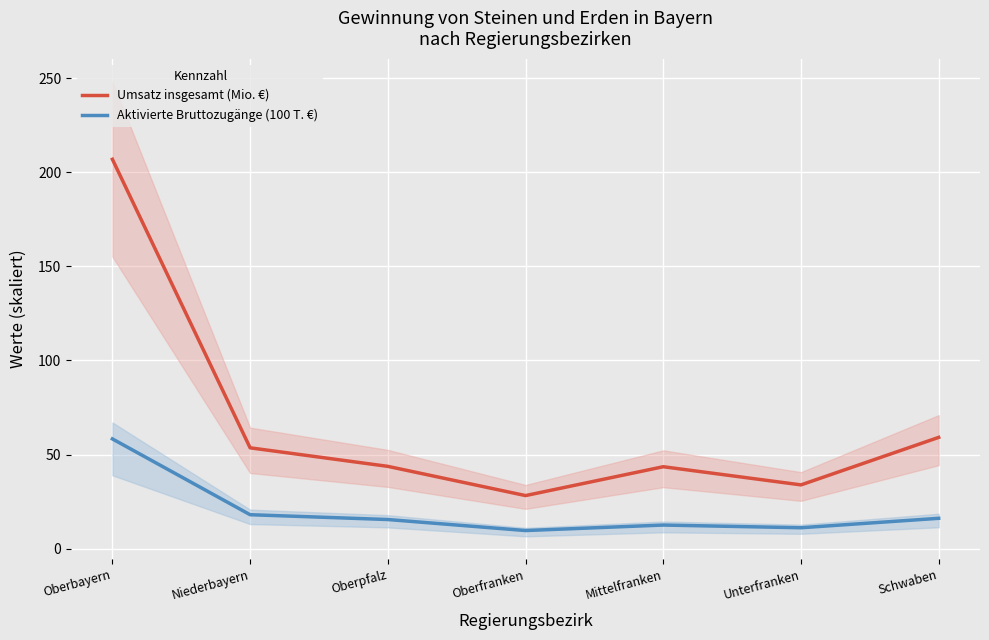

What is the label of the 2nd point from the right?

Unterfranken